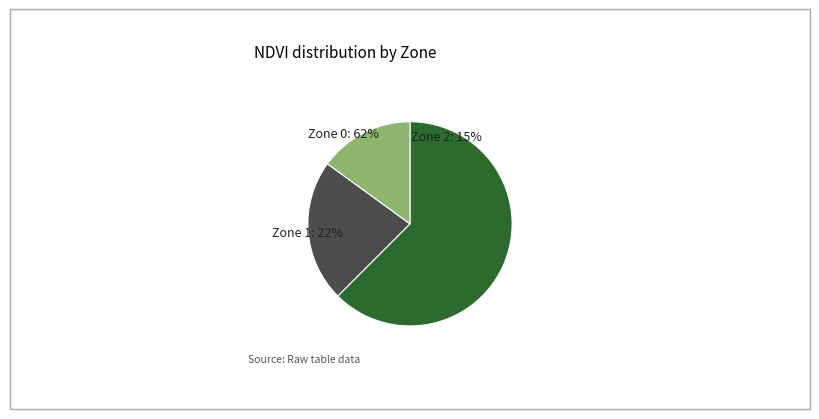

The Zone 1 slice represents 15% of the pie. True or false?

False